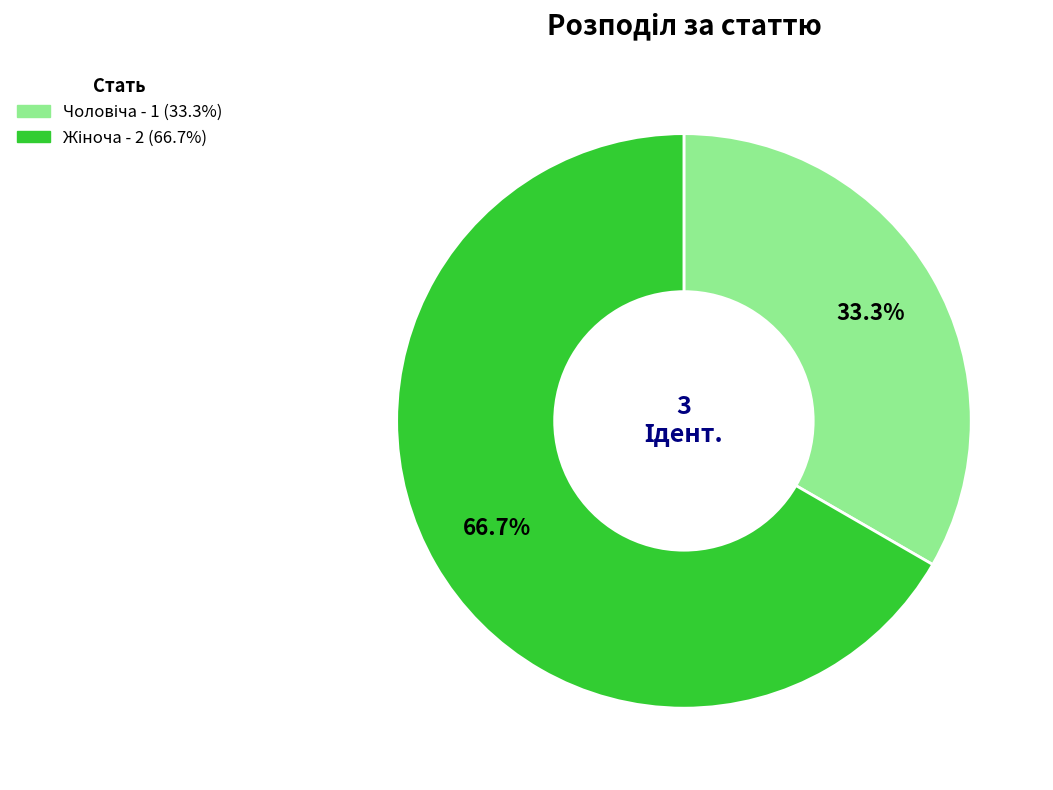

Is there any slice that represents more than half of the pie?

Yes